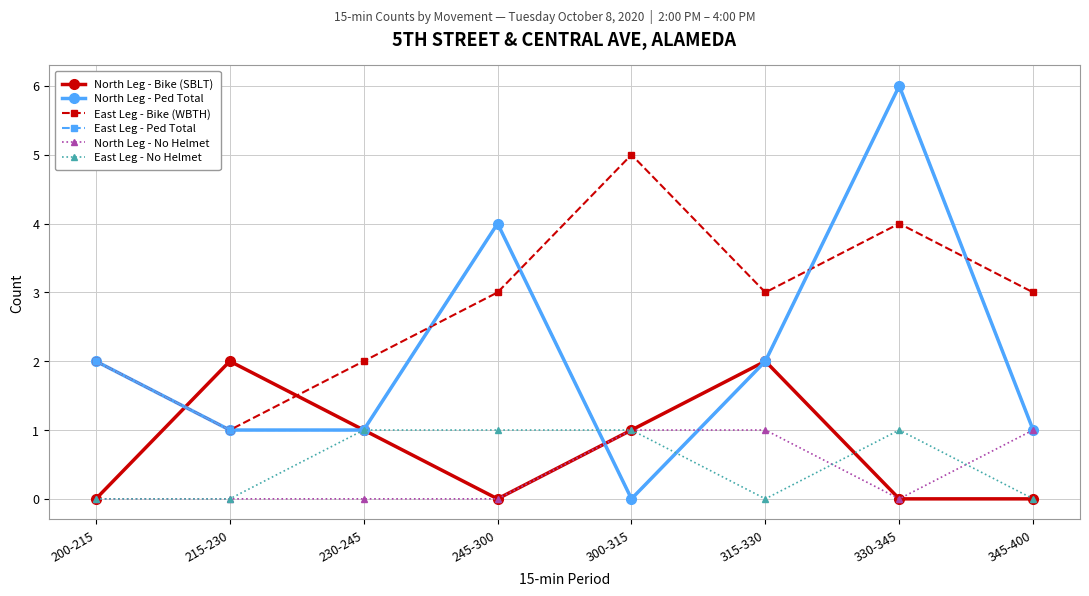

What position from the left is 315-330?

6